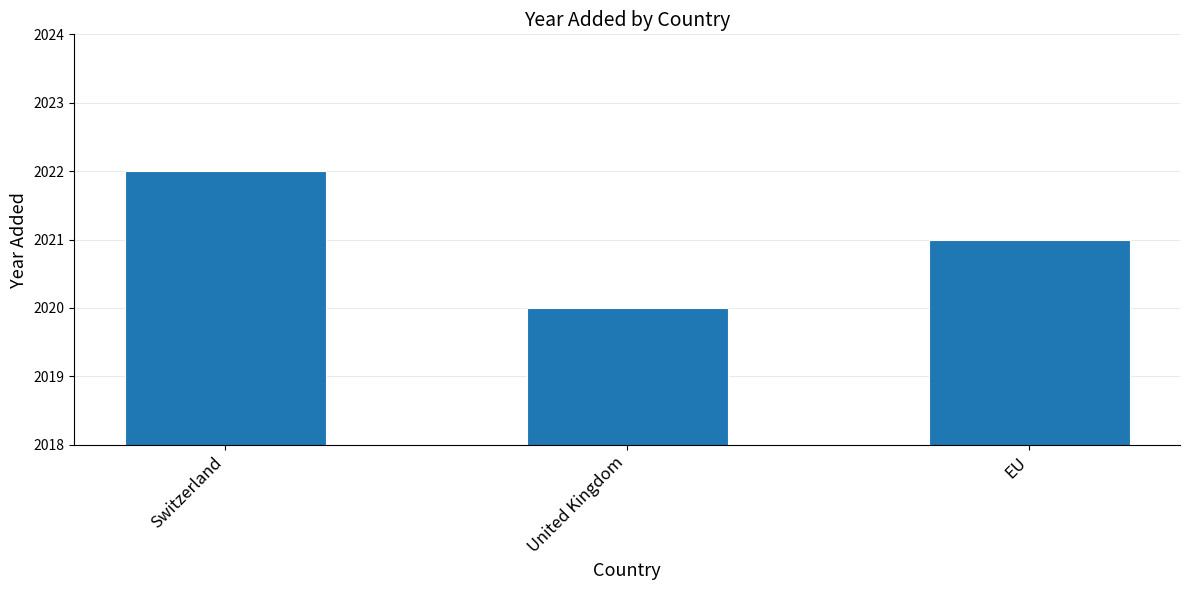

What is the value of the 2nd bar from the left?

2020